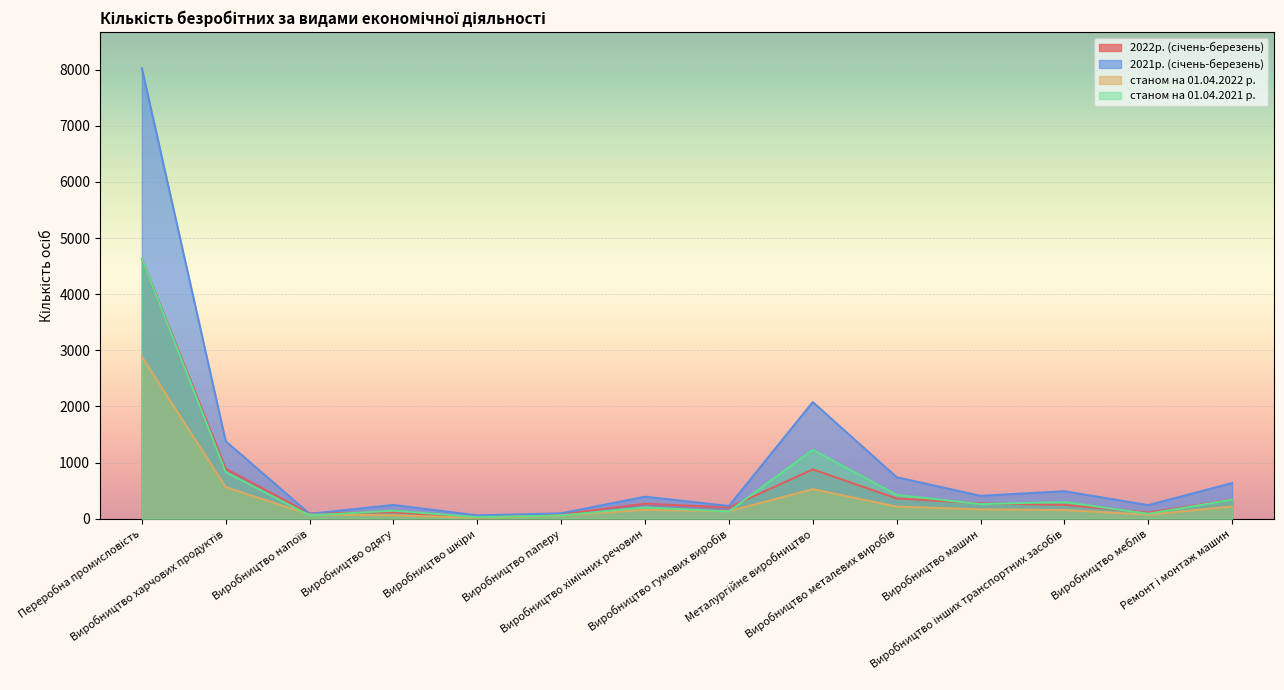

What are all the series names shown in the legend?

2022р. (січень-березень), 2021р. (січень-березень), станом на 01.04.2022 р., станом на 01.04.2021 р.